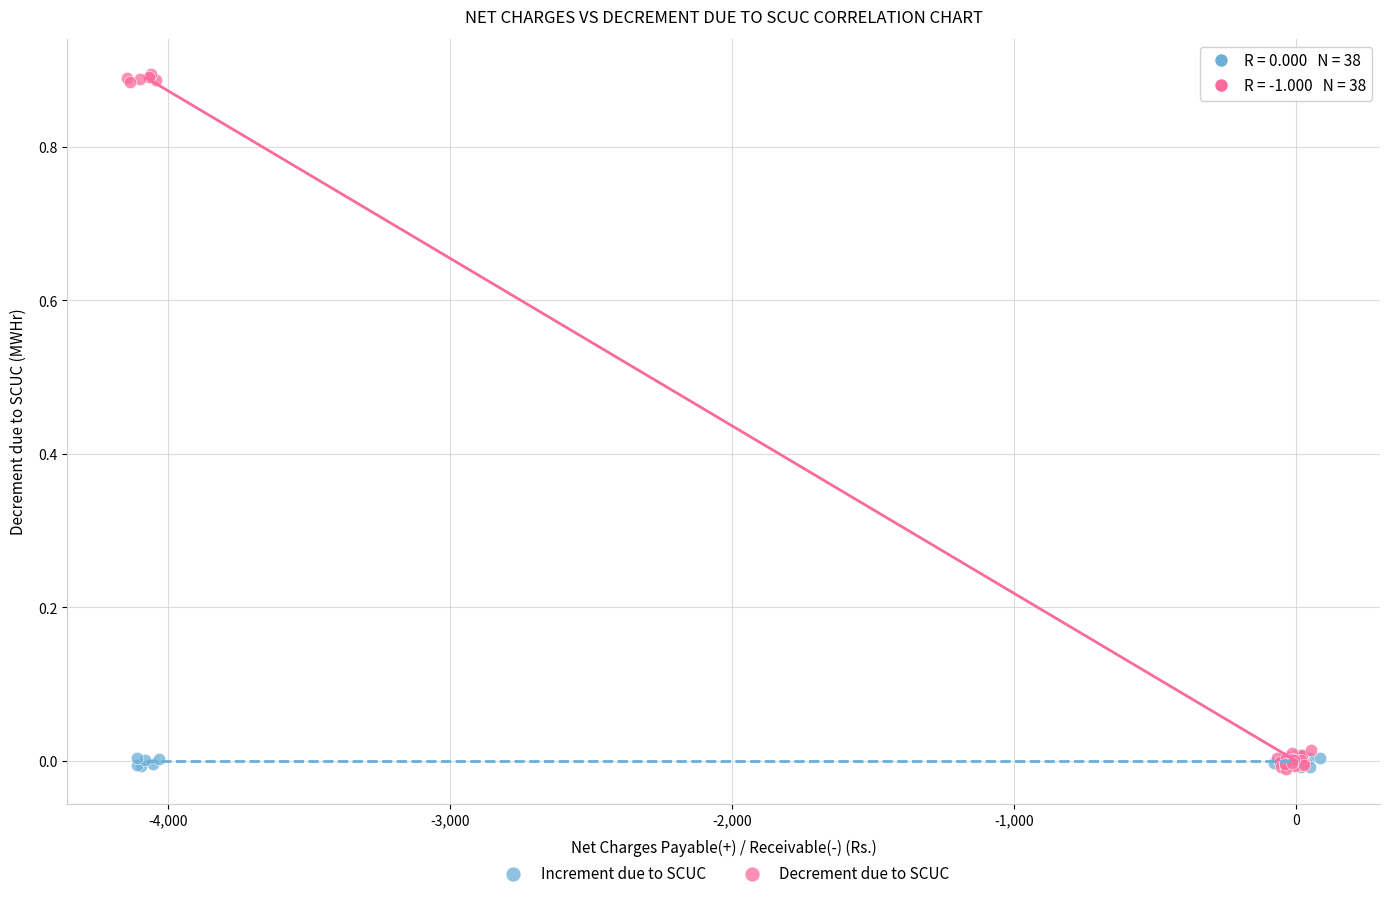

Which series reaches the maximum Y coordinate?

Decrement due to SCUC